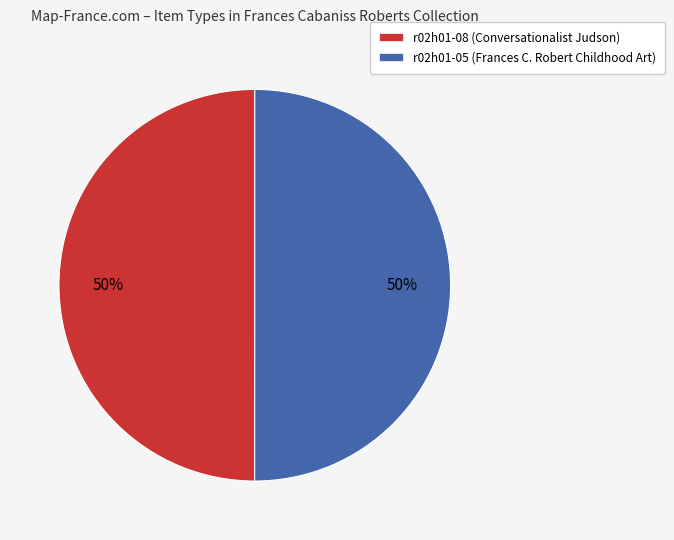

To the nearest percent, what is the combined percentage of r02h01-08 (Conversationalist Judson) and r02h01-05 (Frances C. Robert Childhood Art)?

100%